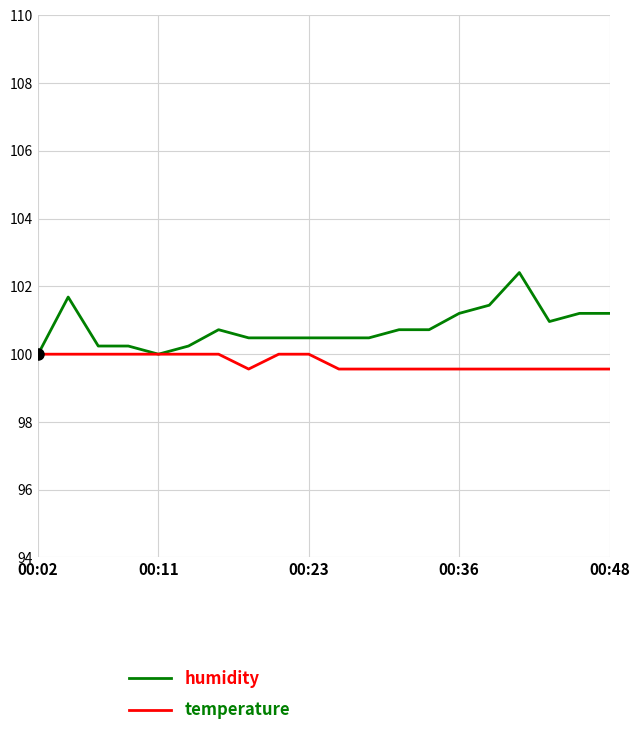

List the series in order of their peak value, lowest first.

temperature, humidity